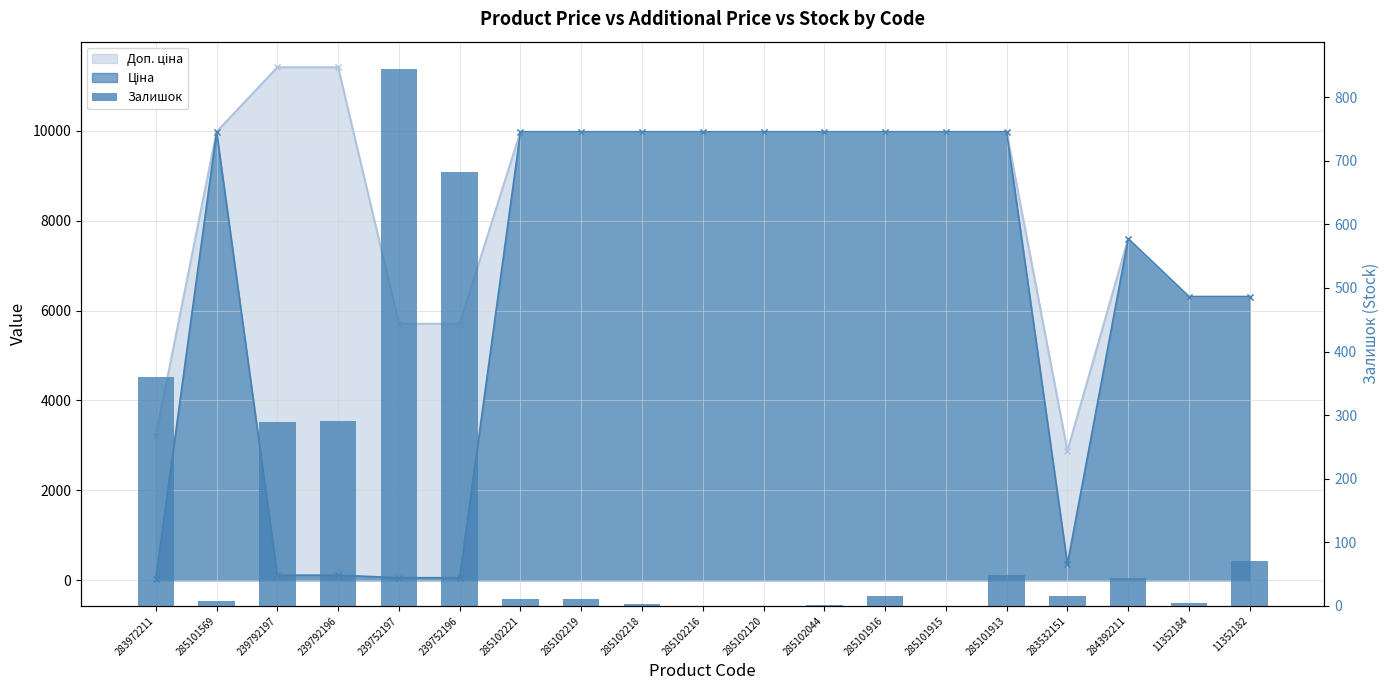

At which label does the data first exceed 15?

283972211